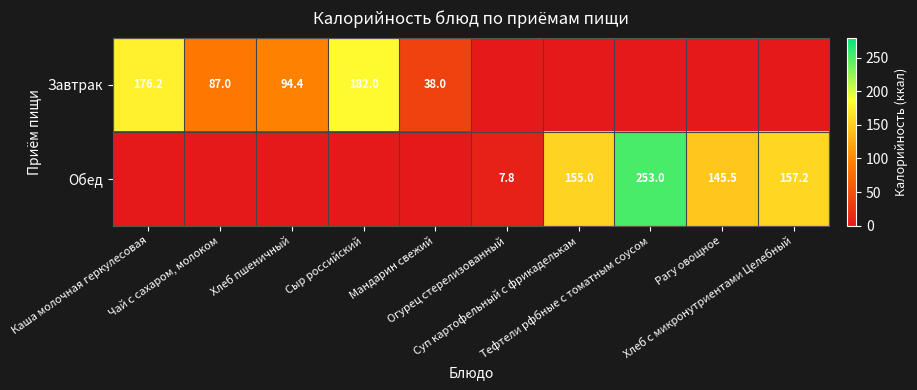

Which series changed the most between Огурец стерелизованный and Рагу овощное?

Обед